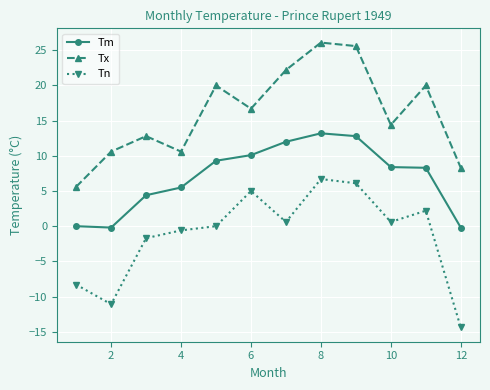

What is the highest value of the Tx series?

26.1